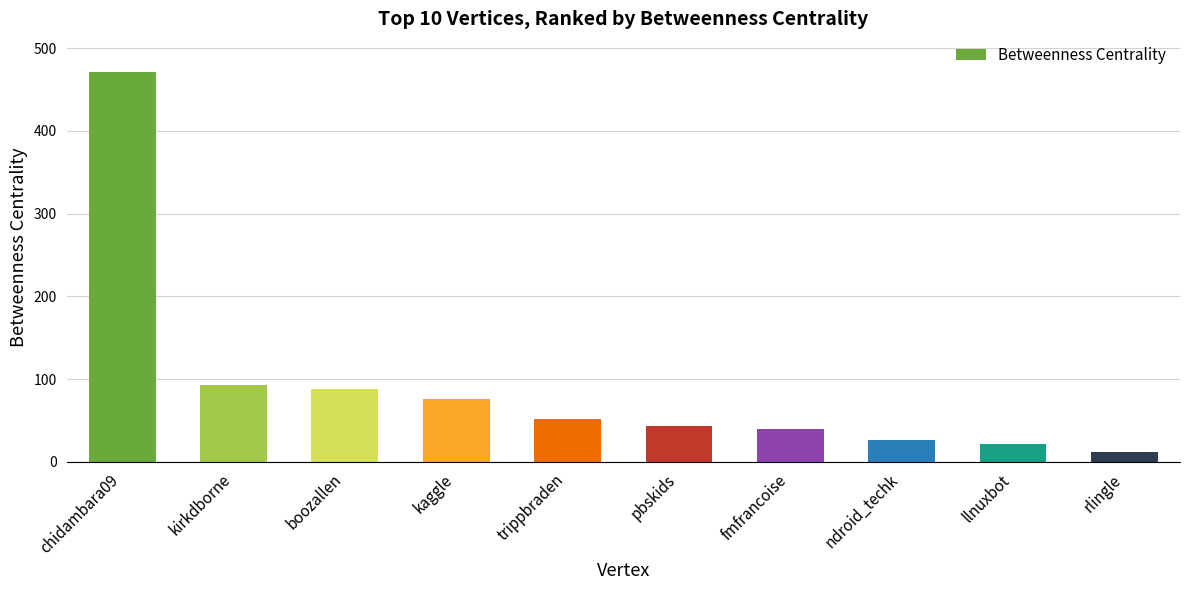

Read the value at kaggle.

75.8